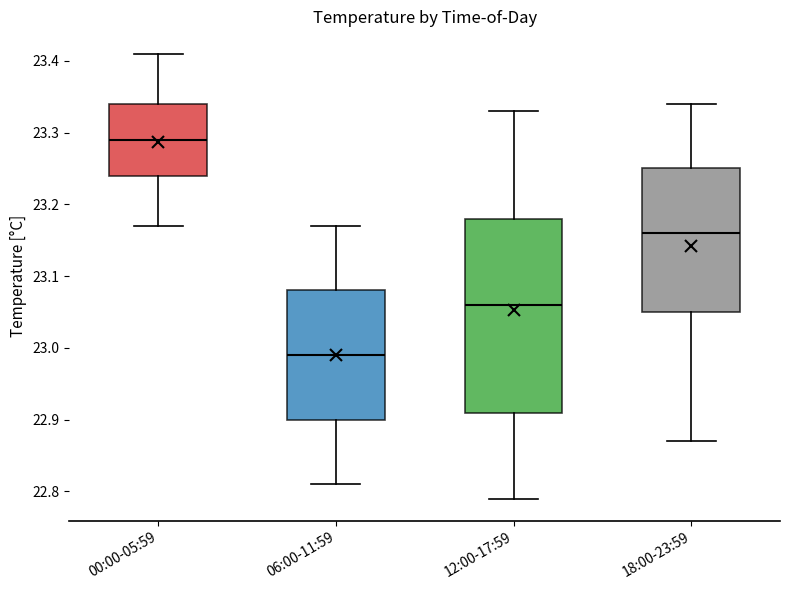

Which box has the lowest median line?

06:00-11:59